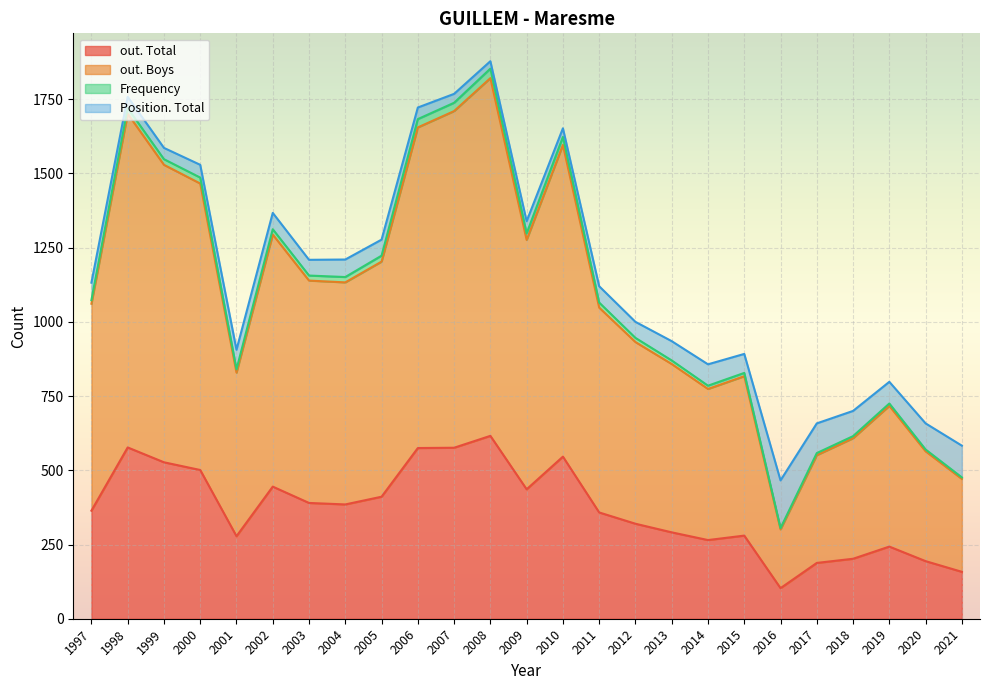

What is the maximum value shown in the chart?

1821